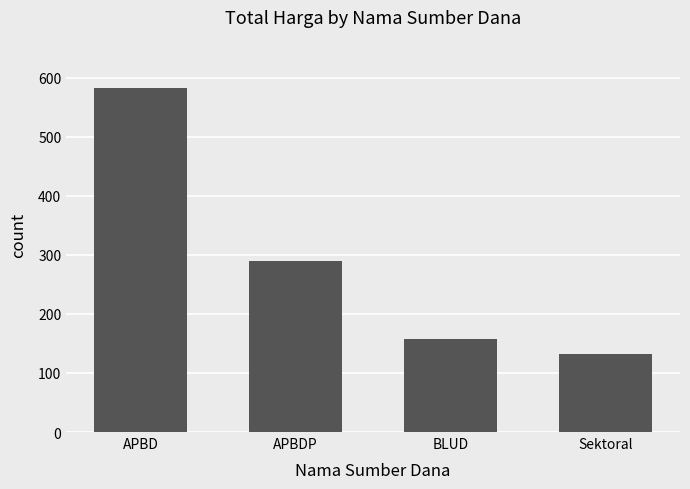

How many distinct data groups are displayed?

1